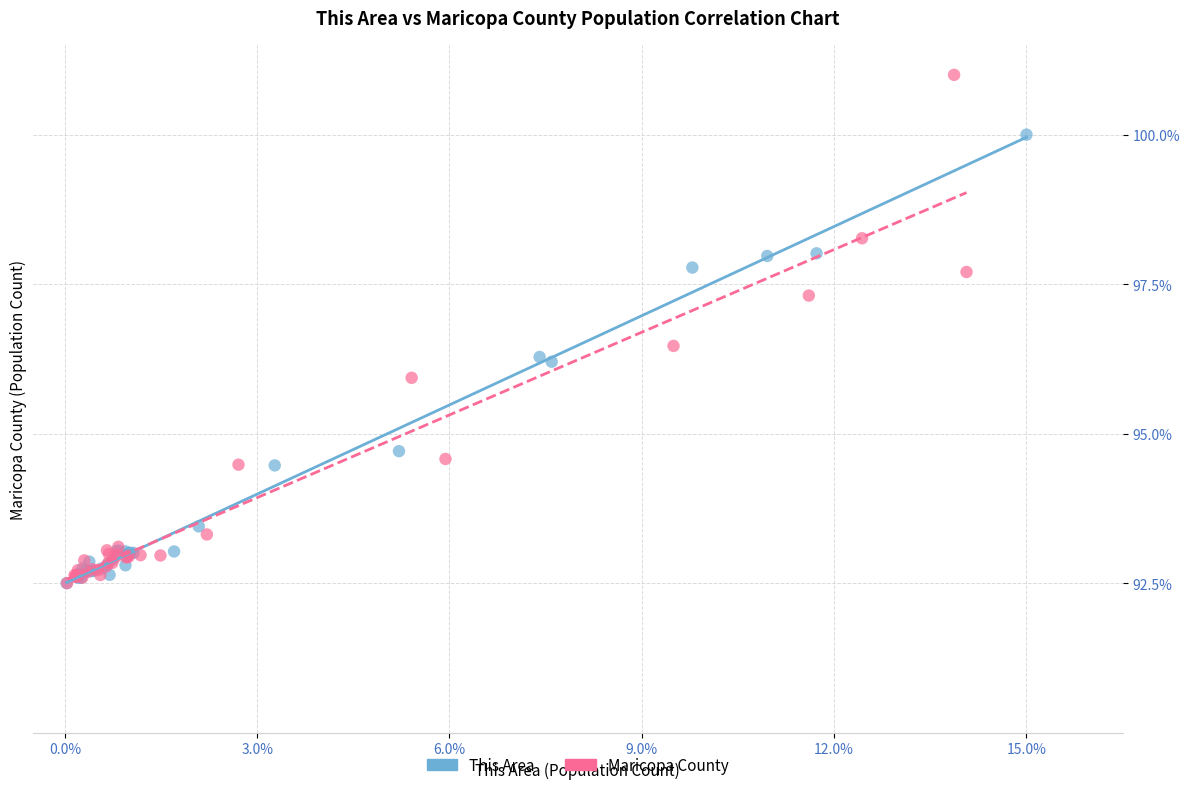

Which series reaches the maximum Y coordinate?

Maricopa County